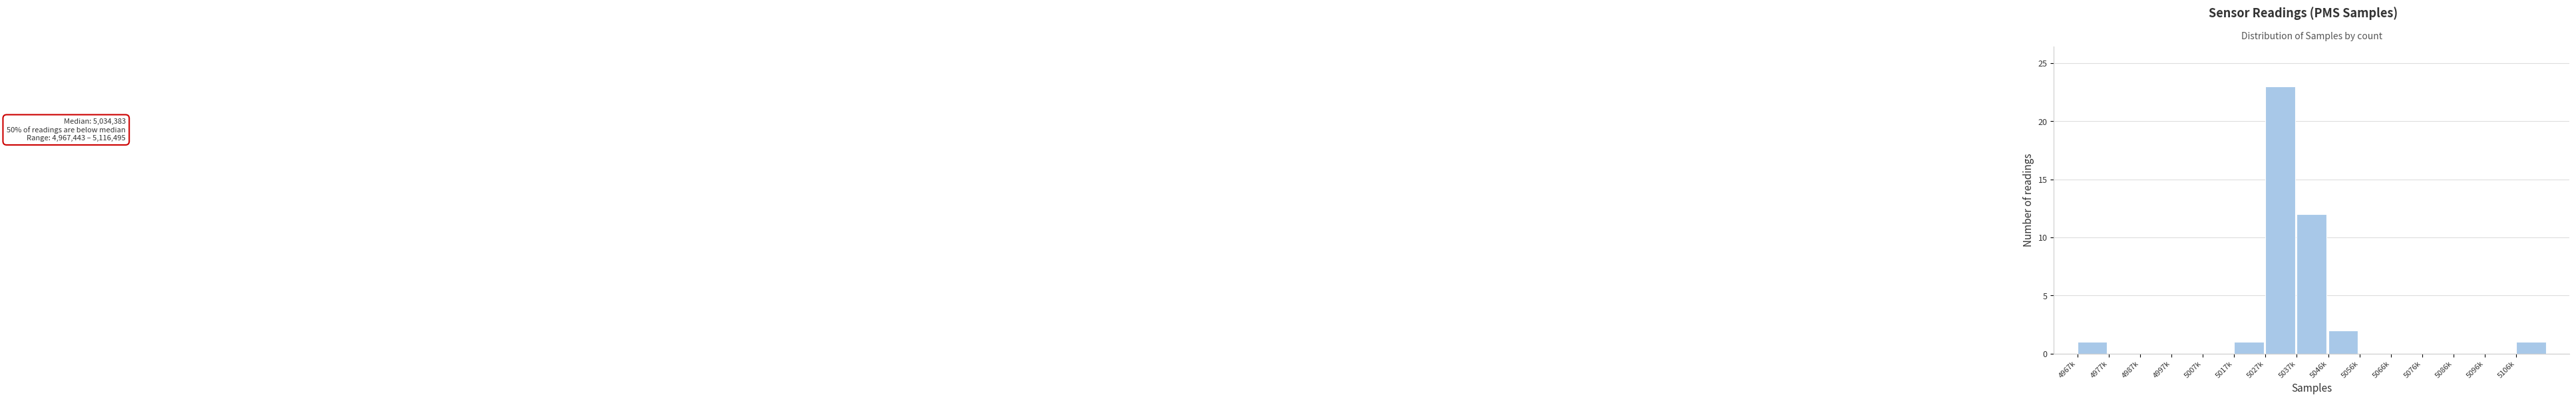

Reading left to right, what are all the values shown in this chart?

4967k=1	4977k=0	4987k=0	4997k=0	5007k=0	5017k=1	5027k=23	5037k=12	5046k=2	5056k=0	5066k=0	5076k=0	5086k=0	5096k=0	5106k=1